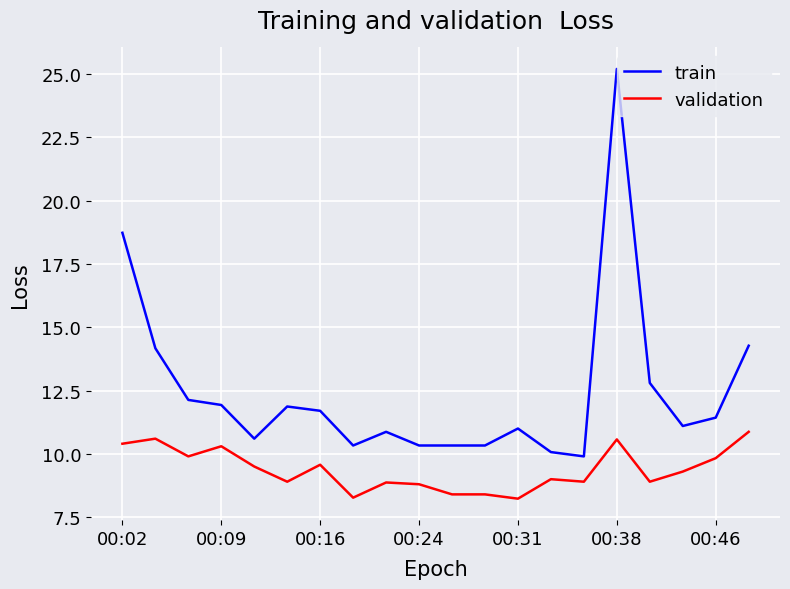

True or false: validation and train intersect in this chart.

False